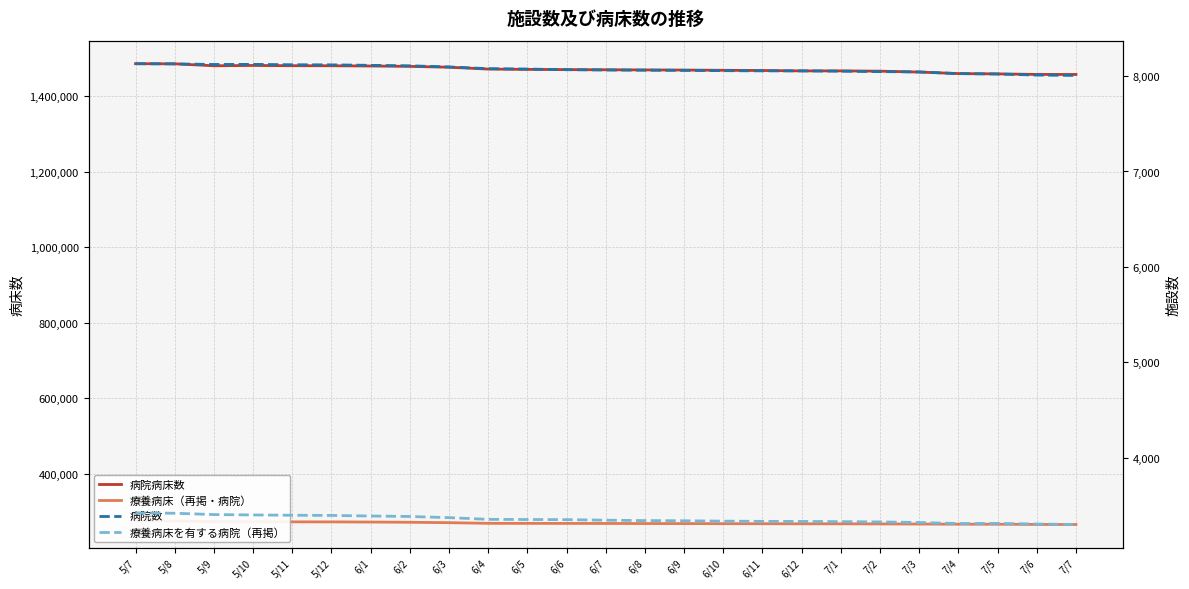

At 7/2, list the series in order from smallest to largest.

療養病床を有する病院（再掲）, 病院数, 療養病床（再掲・病院）, 病院病床数